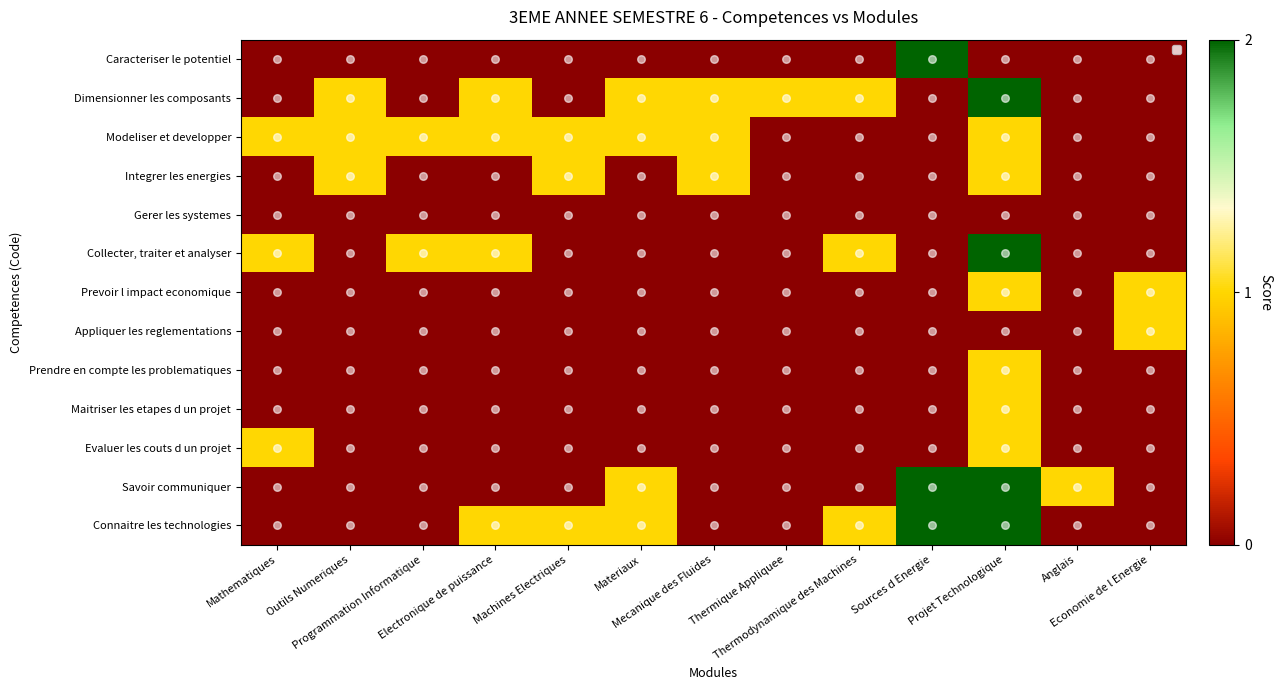

Which series has the largest range (max minus min)?

Caracteriser le potentiel